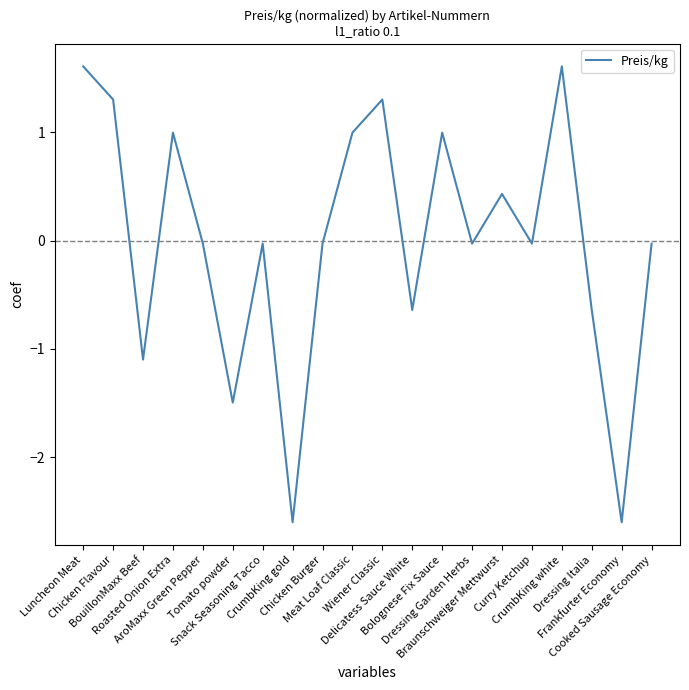

Between Bolognese Fix Sauce and Dressing Italia, which is larger?

Bolognese Fix Sauce